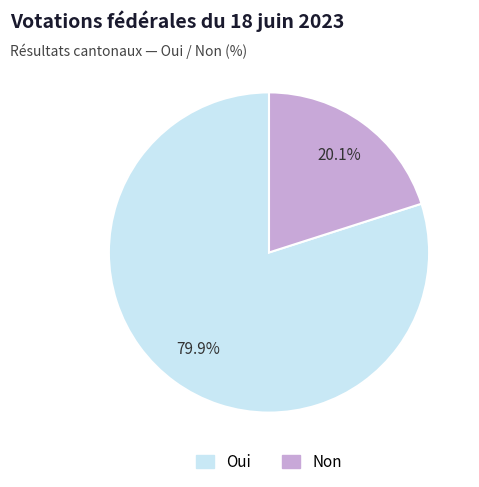

Approximately how many times larger is the value at Oui compared to Non?

4.0